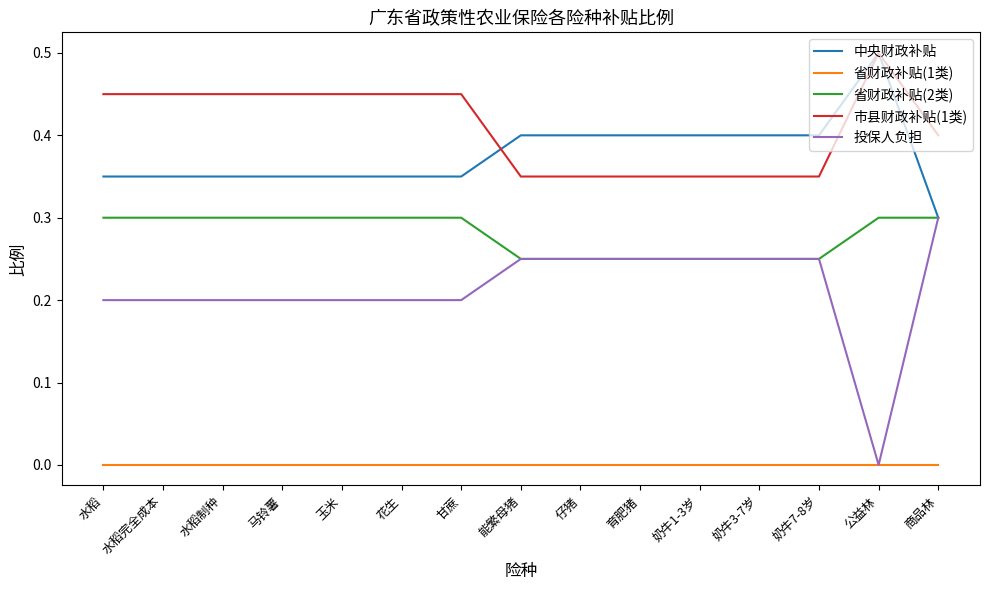

Which series has the largest range (max minus min)?

投保人负担